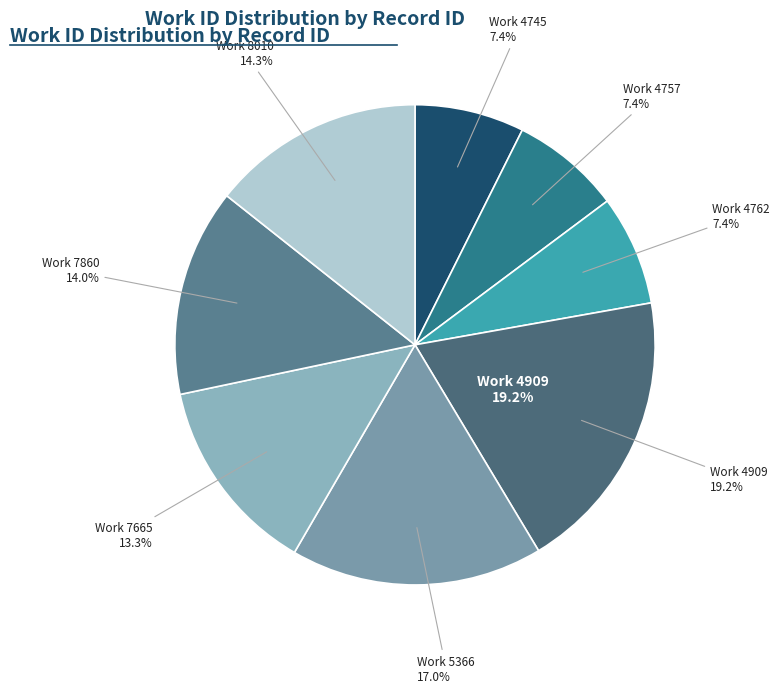

Combined, do 7665 and 4762 account for over 50%?

No